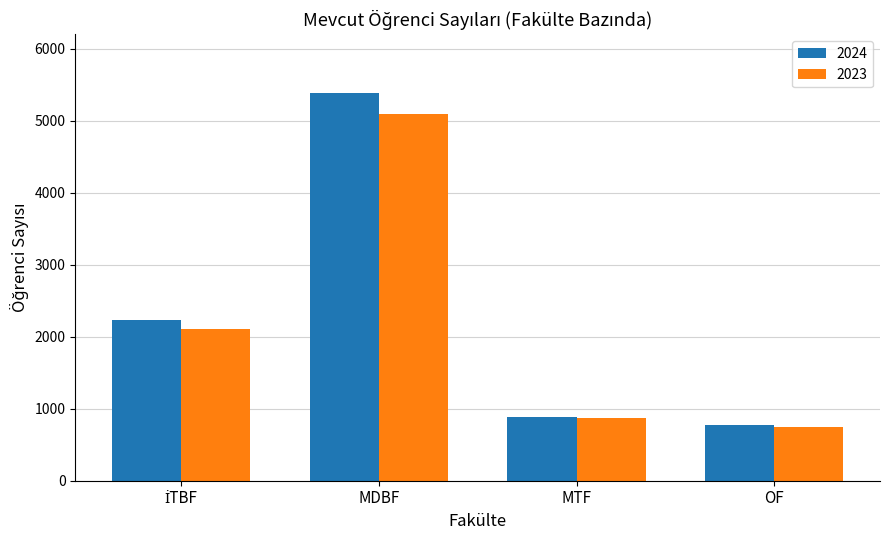

Reading right to left, list all the values displayed in this chart.

2024: 778	879	5388	2231
2023: 745	873	5092	2103